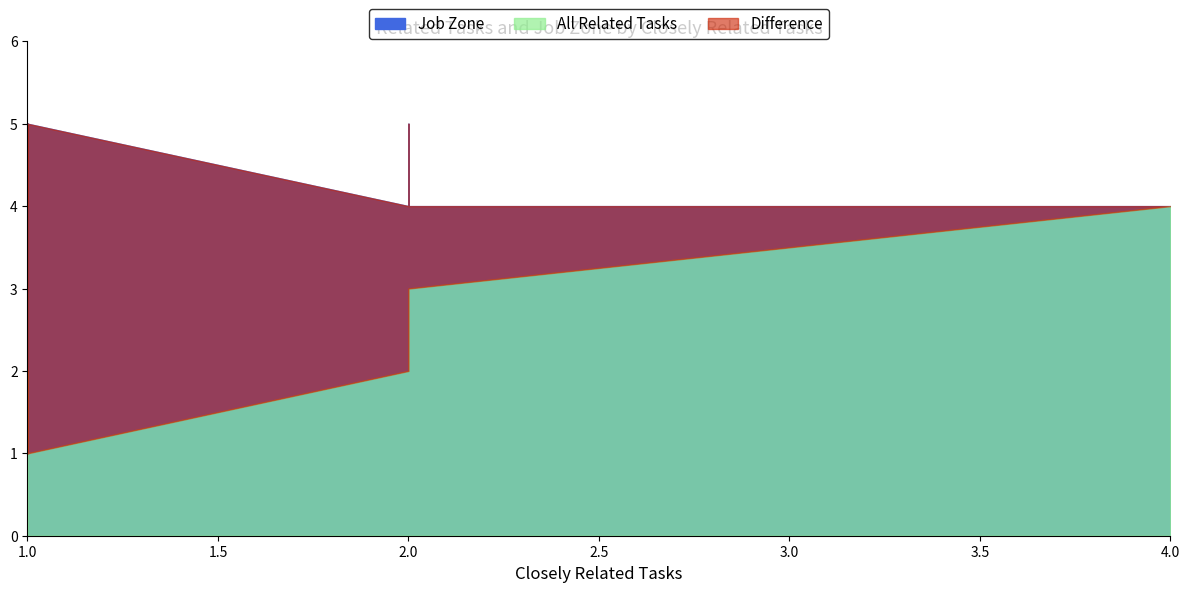

True or false: All Related Tasks and Job Zone intersect in this chart.

False